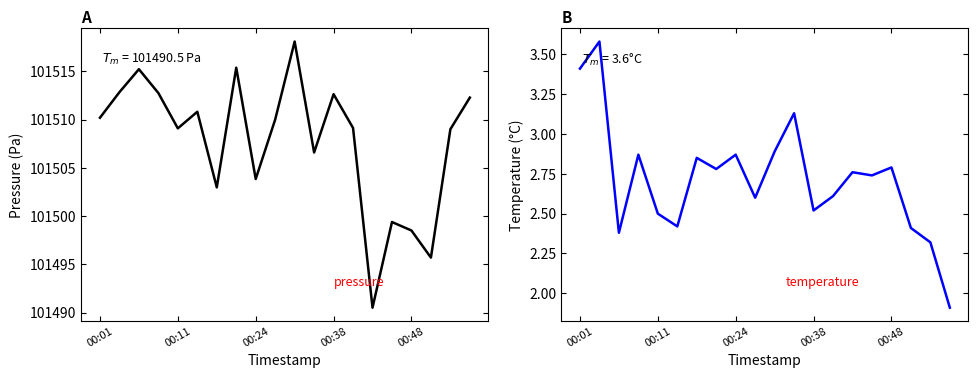

Is this an area chart (filled region under the line)?

No